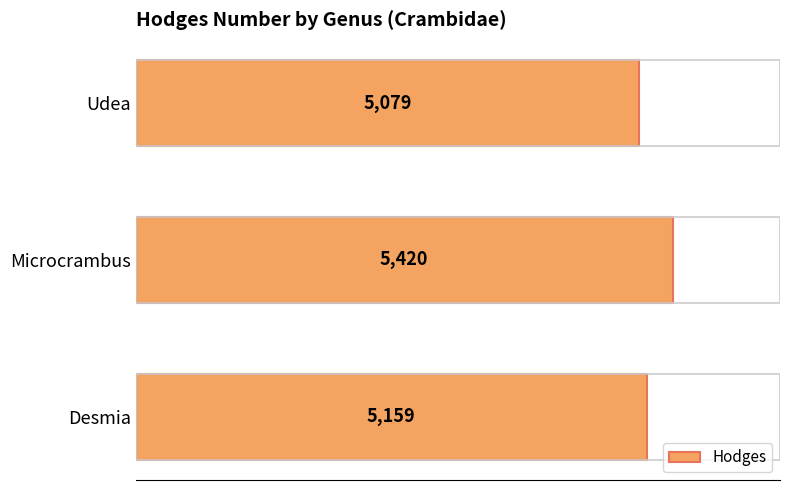

Between Udea and Desmia, which is larger?

Desmia